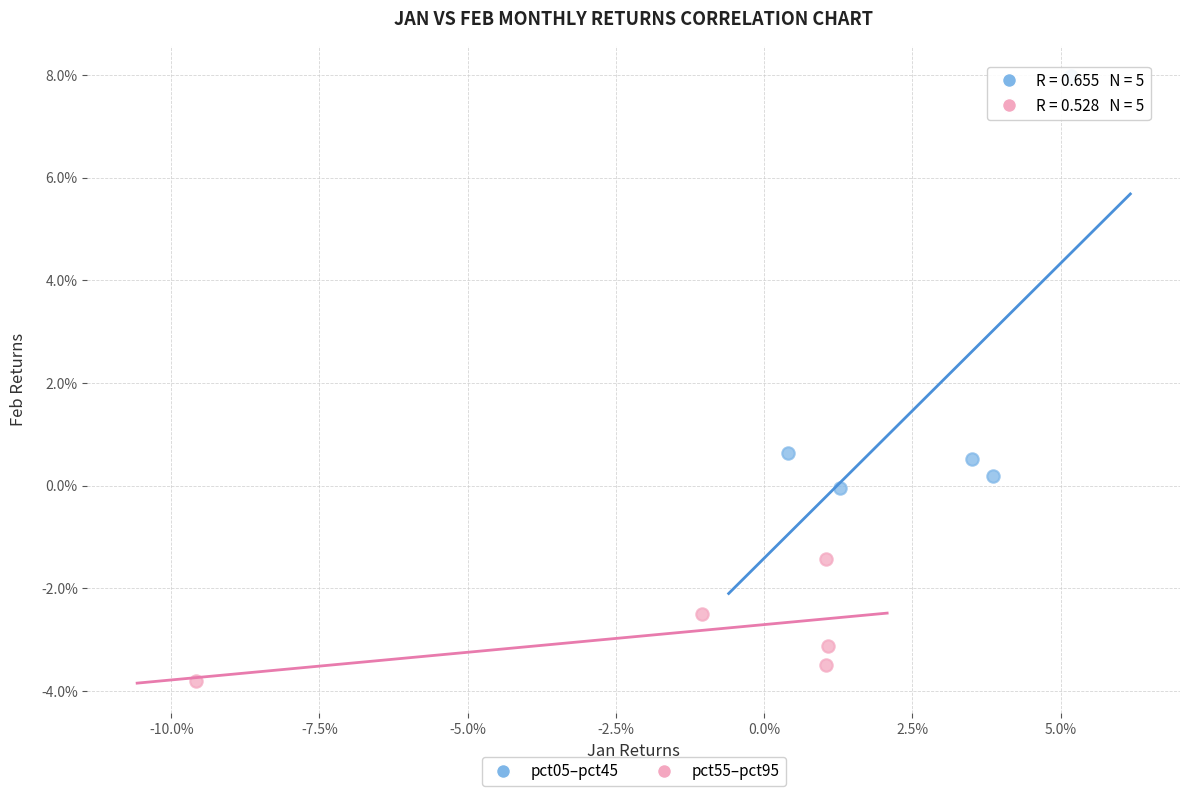

What are all the series names shown in the legend?

pct05–pct45, pct55–pct95